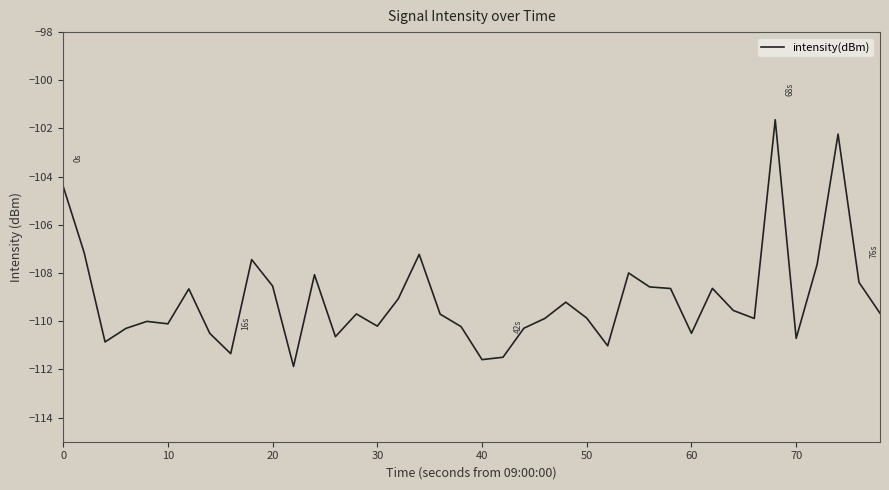

What is the minimum value shown in the chart?

-111.9